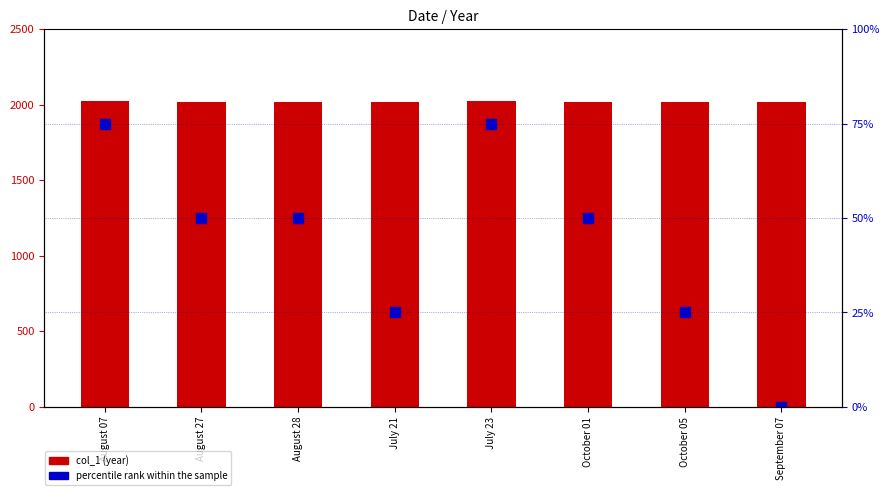

At how many categories does at least one series exceed 1586?

8